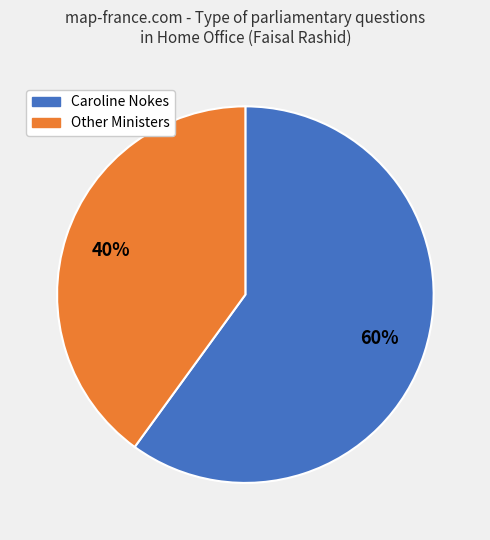

To the nearest percent, what is the difference between the largest and smallest slice percentages?

20%